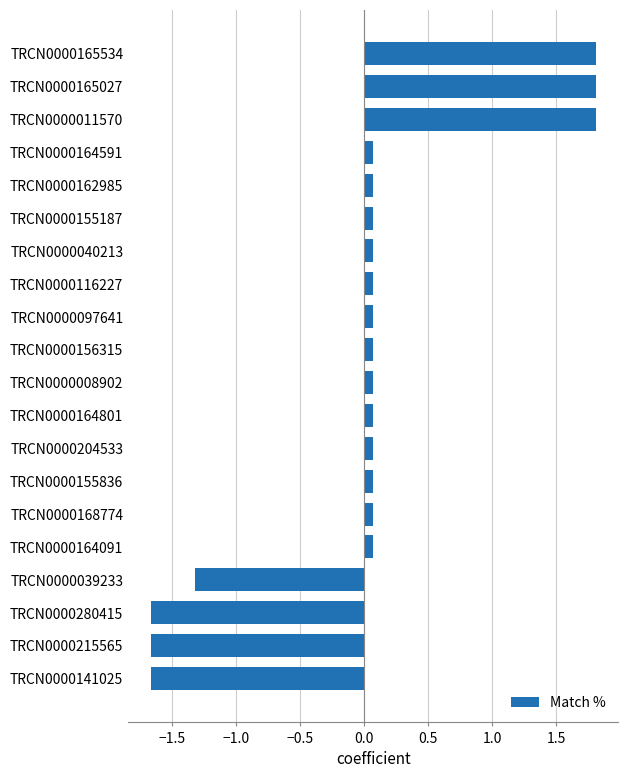

The value at TRCN0000164801 is 0.1. True or false?

True